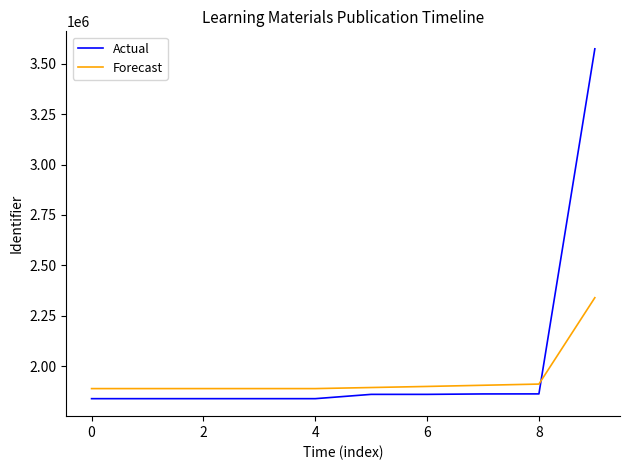

Which series has the widest spread of values?

Actual